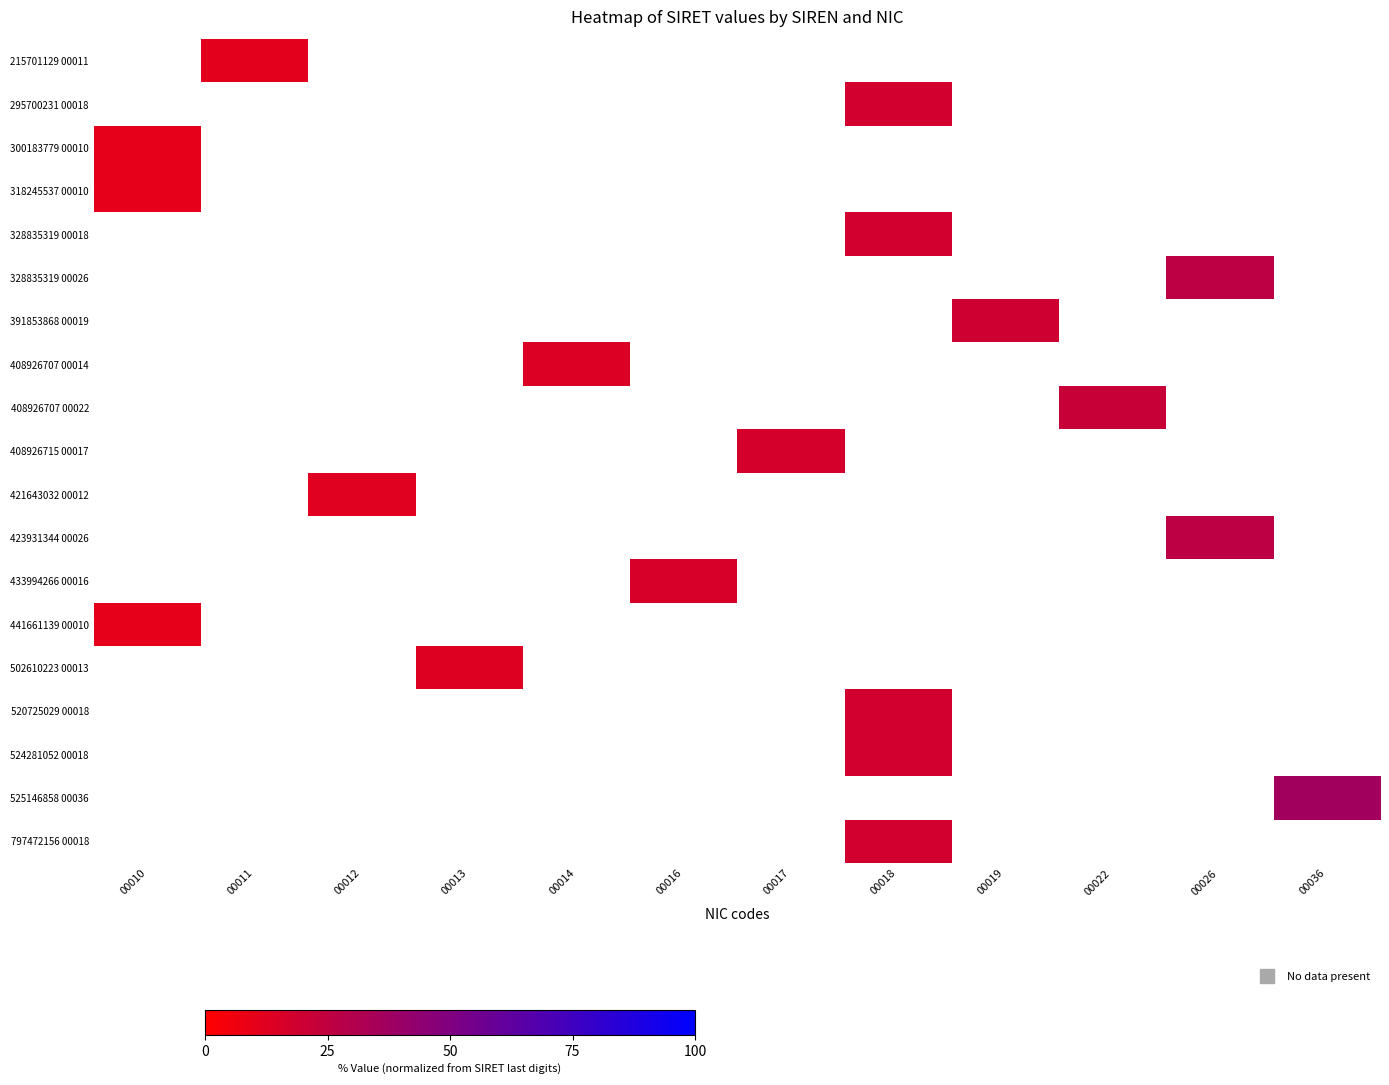

What is the minimum value shown in the chart?

10.1